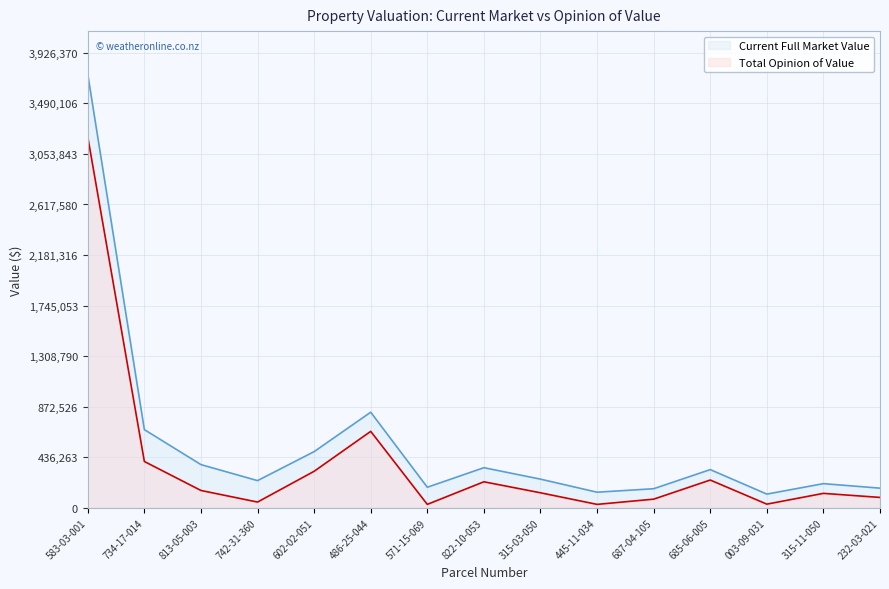

At which category does Total Opinion of Value reach its first local peak?

486-25-044